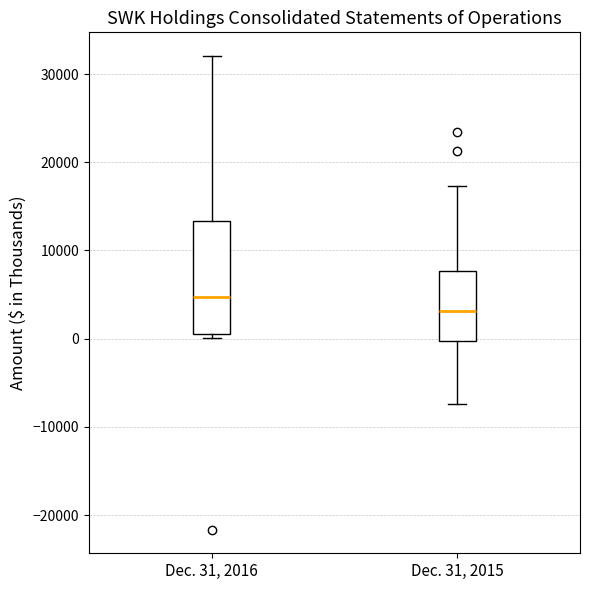

Which box is the tallest, from its lower edge to its upper edge?

Dec. 31, 2016